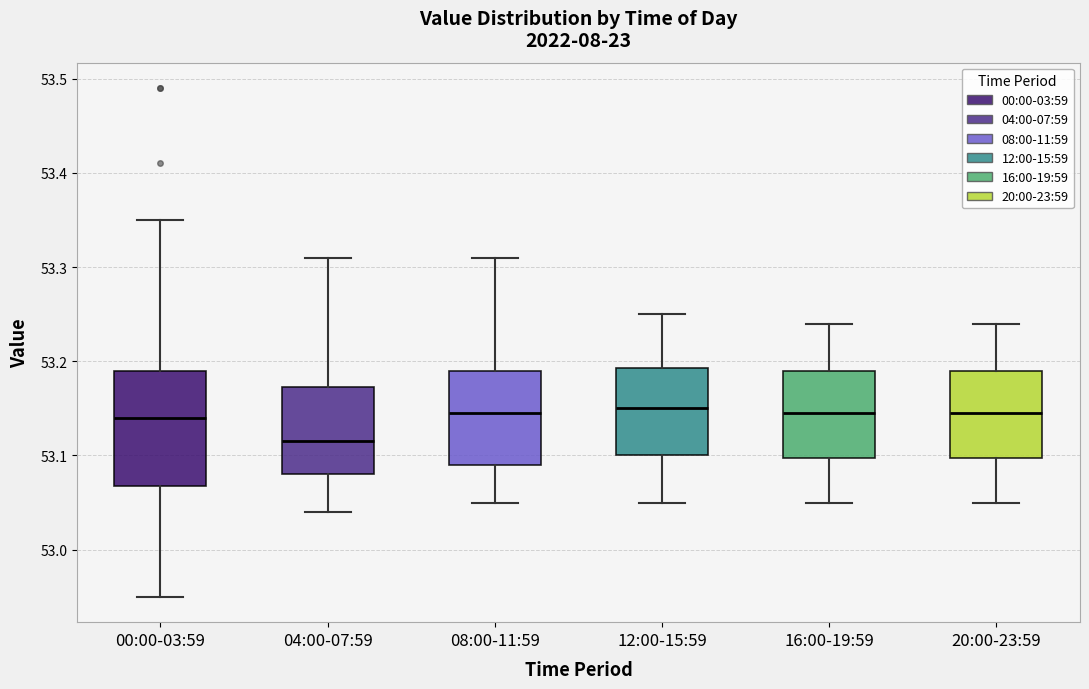

Which box's median line is the lowest?

04:00-07:59